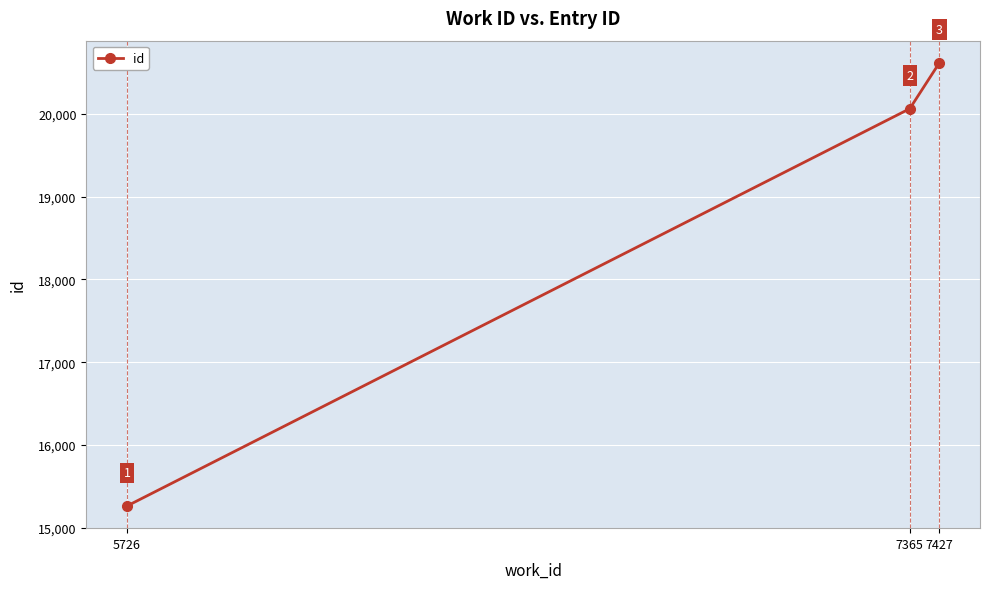

Does the chart display data point markers on the line(s)?

Yes